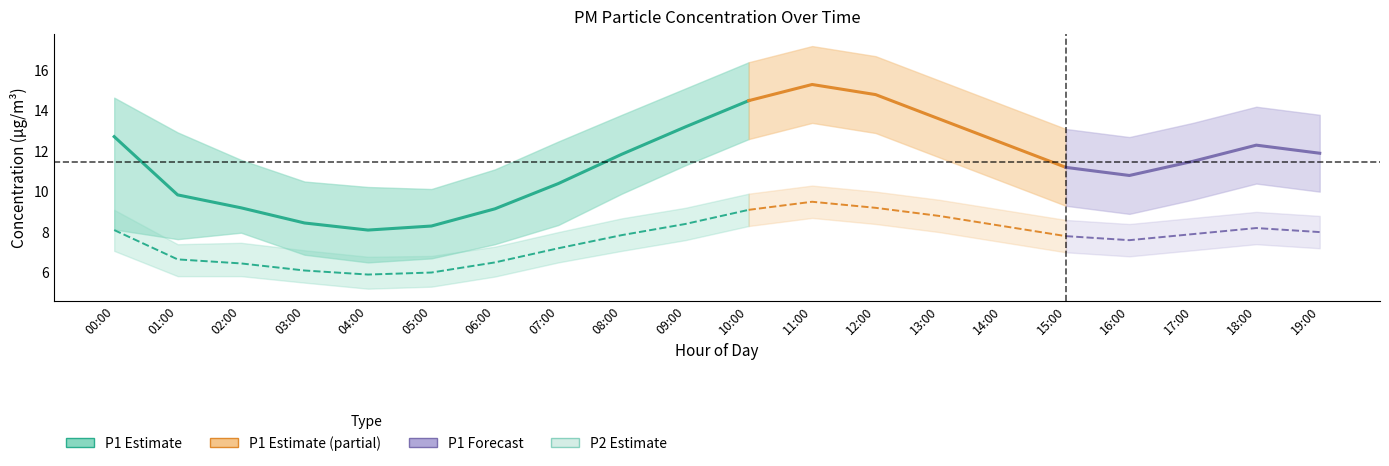

List the labels in order of P1_upper value, largest first.

11:00, 12:00, 10:00, 13:00, 09:00, 00:00, 14:00, 18:00, 08:00, 19:00, 17:00, 15:00, 01:00, 16:00, 07:00, 02:00, 06:00, 03:00, 04:00, 05:00